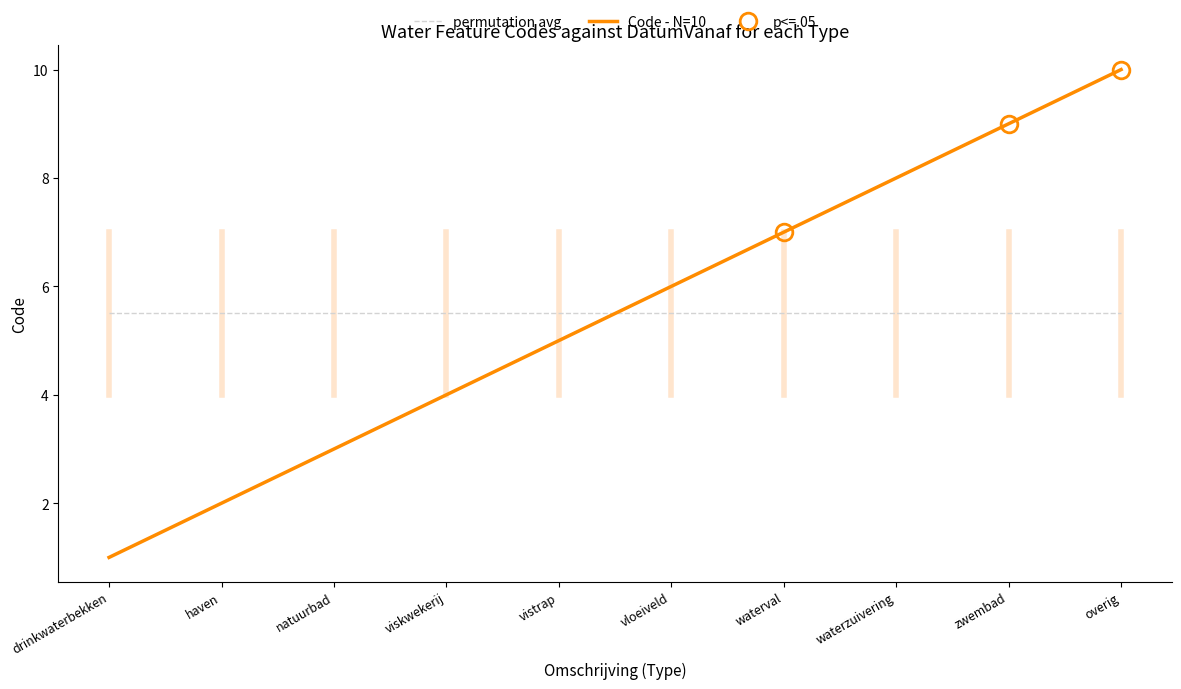

What is the approximate value of Code - N=10 at waterval?

7.0